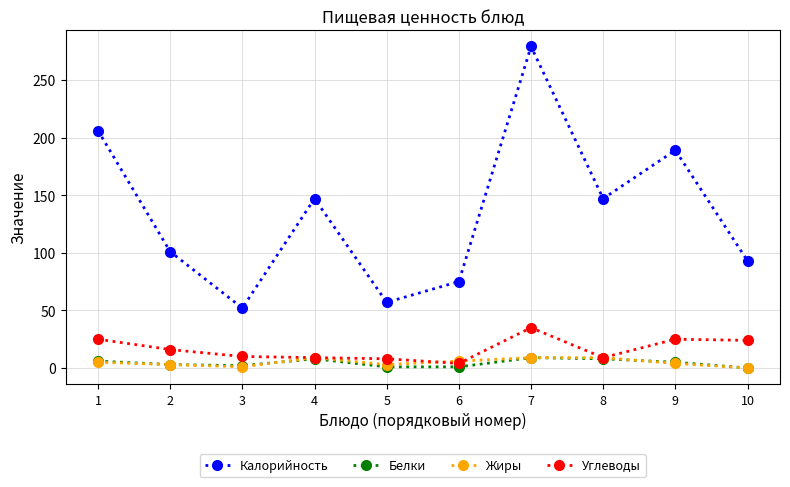

What is the value of the Углеводы point at the 2nd from the left?

16